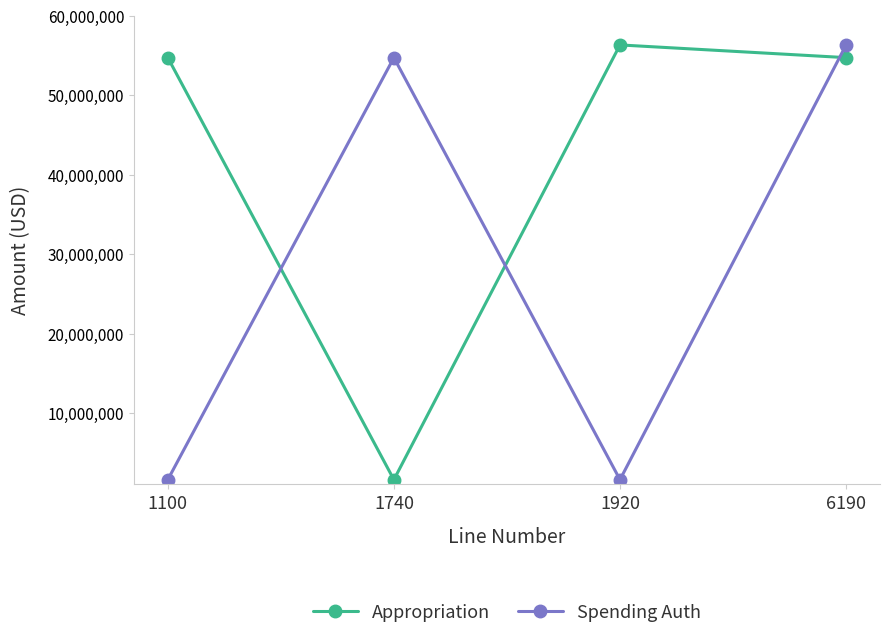

Which series has the largest total across all categories?

Appropriation